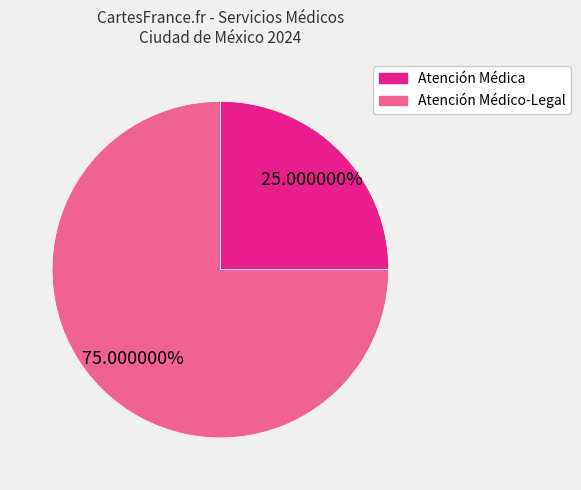

How many segments does this pie chart have?

2